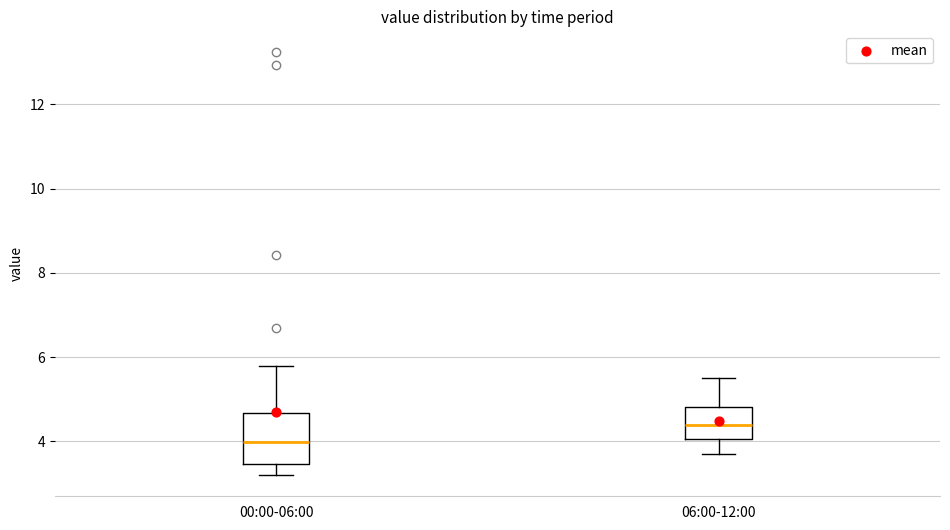

Reading left to right, transcribe this box plot: for each box, give where its median line is, the range the box spans, and where its two whiskers end, as read against the y-axis. The values are not printed on the chart, so give them approximately, as read against the axis.

00:00-06:00: median 4.0, box 3.4 to 4.6, whiskers 3.2 to 5.8
06:00-12:00: median 4.4, box 4.0 to 4.8, whiskers 3.8 to 5.6